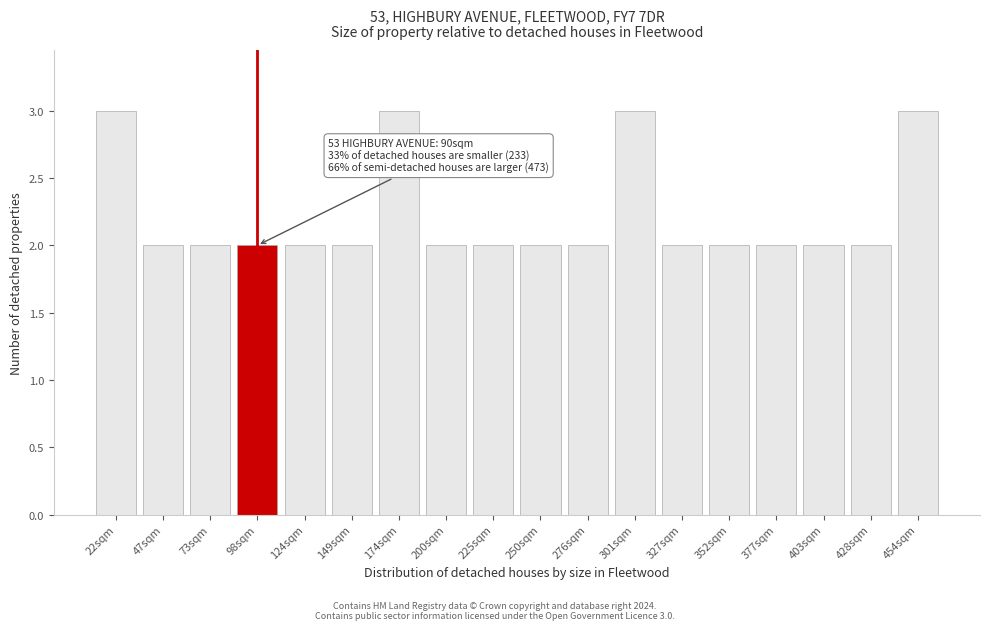

Reading right to left, list all the values displayed in this chart.

454sqm=3	428sqm=2	403sqm=2	377sqm=2	352sqm=2	327sqm=2	301sqm=3	276sqm=2	250sqm=2	225sqm=2	200sqm=2	174sqm=3	149sqm=2	124sqm=2	98sqm=2	73sqm=2	47sqm=2	22sqm=3